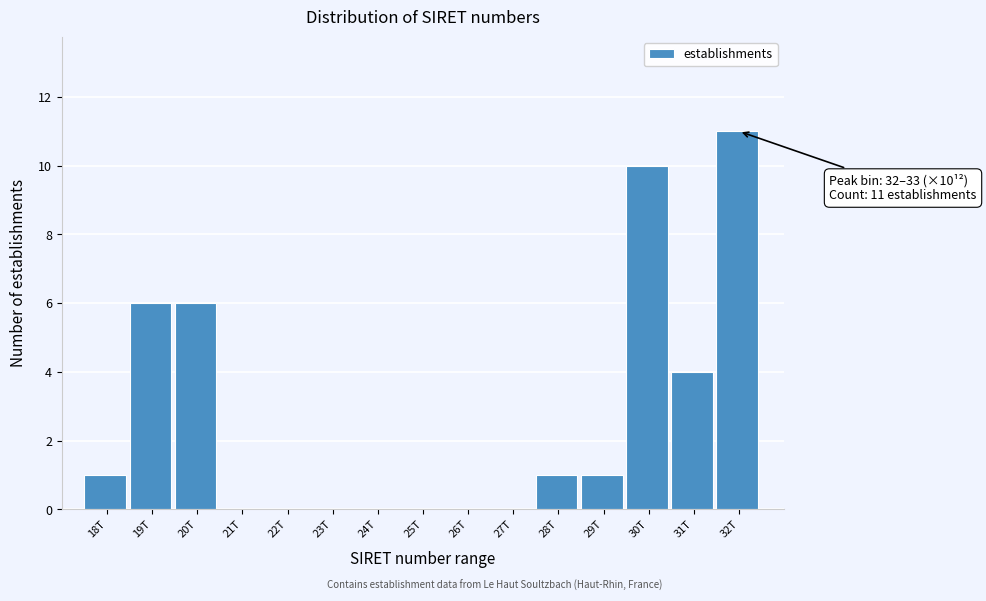

Reading left to right, list all the values displayed in this chart.

18T=1	19T=6	20T=6	21T=0	22T=0	23T=0	24T=0	25T=0	26T=0	27T=0	28T=1	29T=1	30T=10	31T=4	32T=11